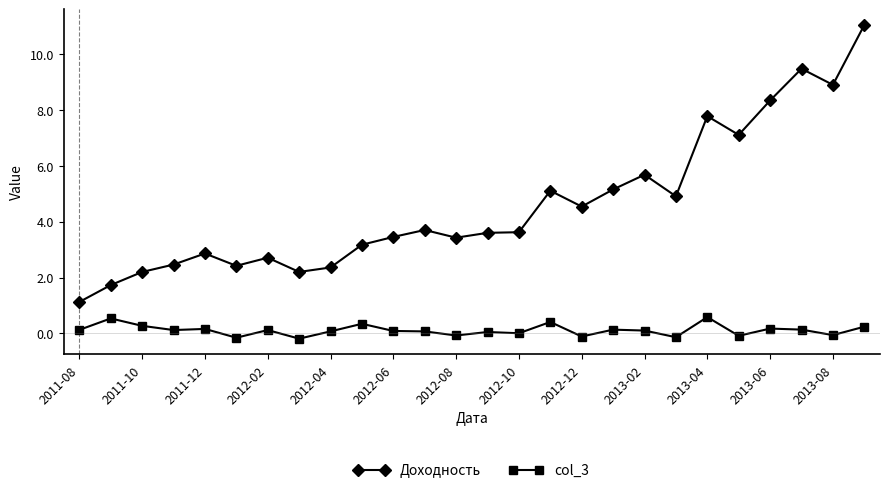

Count the number of categories in the chart.

26